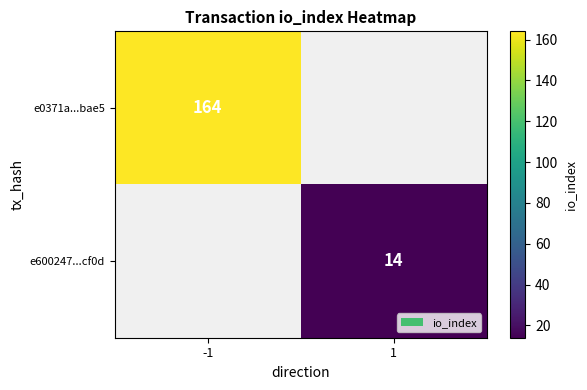

The value of e600247...cf0d at 1 is 14. True or false?

True